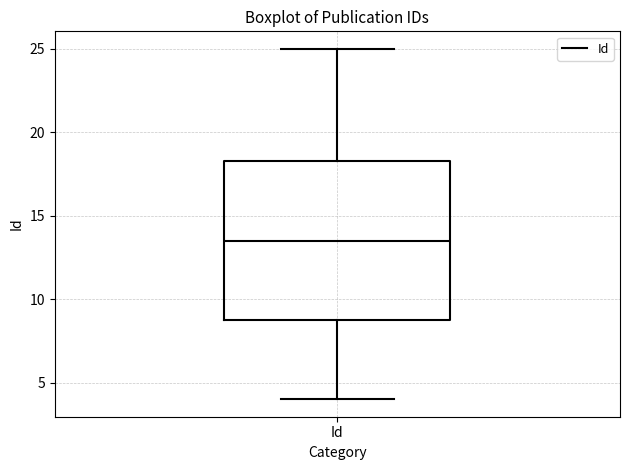

Read this box plot against the y-axis: the position of the median line, the range covered by the box, and the ends of both whiskers. The values are not printed on the chart, so give them approximately, as read against the axis.

median 13.5, box 9.0 to 18.5, whiskers 4.0 to 25.0